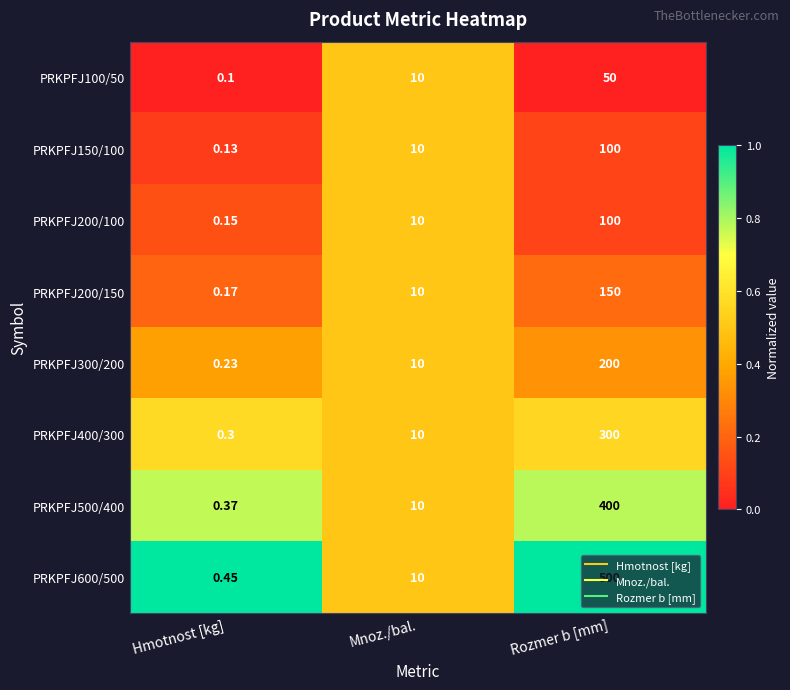

List the labels in order of PRKPFJ200/100 value, largest first.

Rozmer b [mm], Mnoz./bal., Hmotnost [kg]